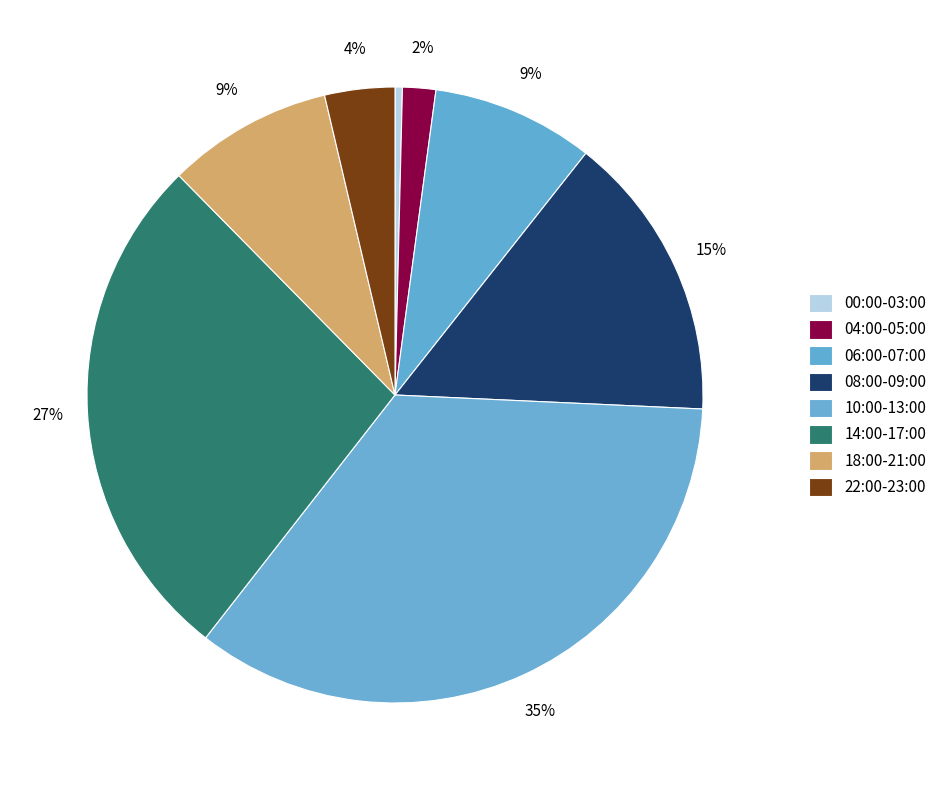

How many slices are in this pie chart?

8